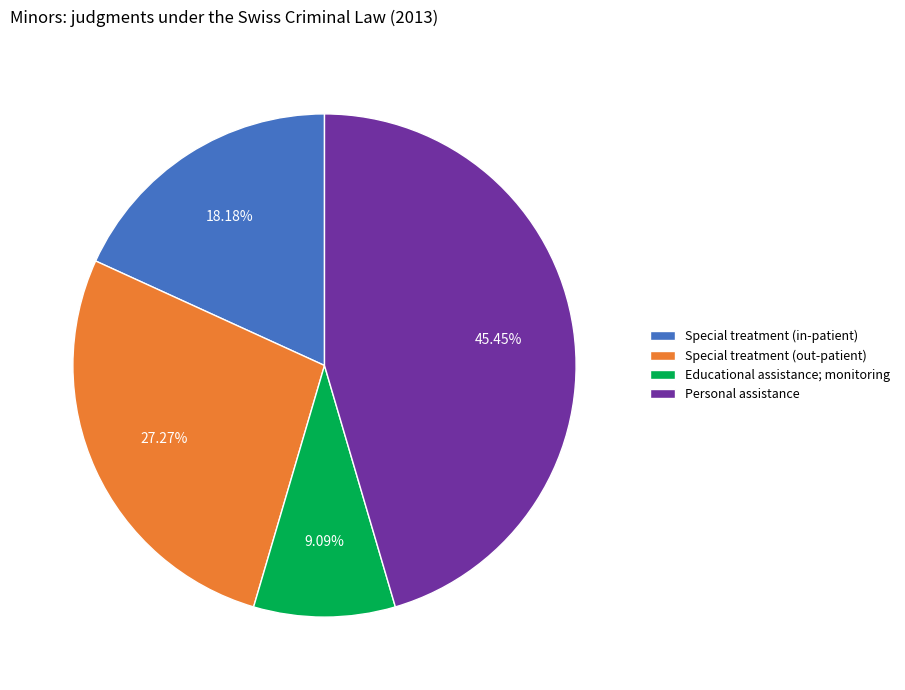

To the nearest percent, what portion does Special treatment (in-patient) represent?

18%